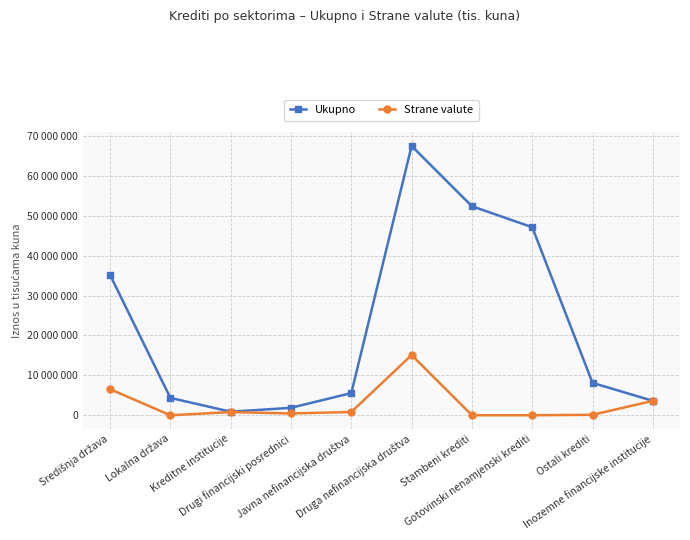

What are all the series names shown in the legend?

Ukupno, Strane valute